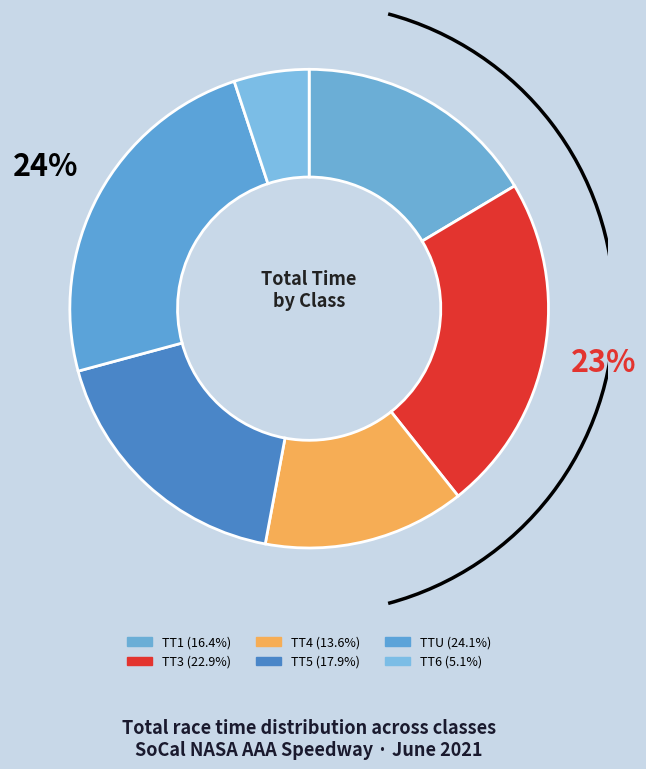

How many slices are in this pie chart?

6